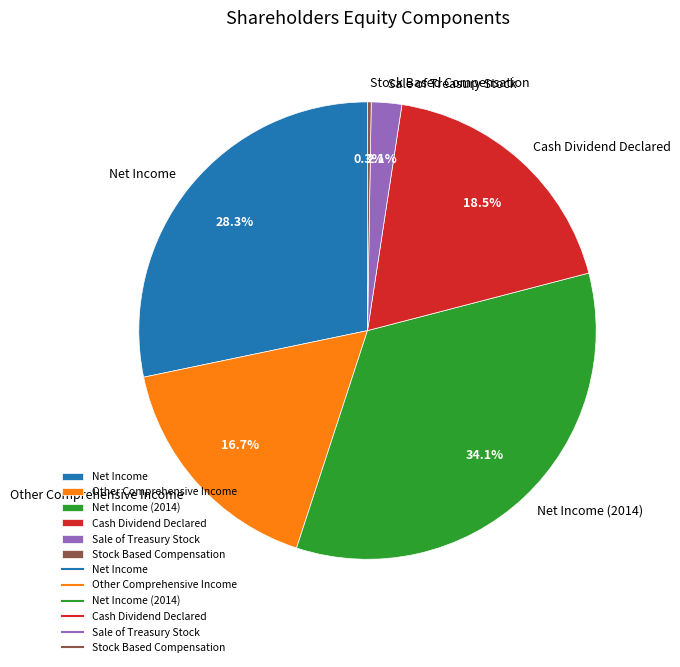

Approximately how many times larger is the value at Net Income compared to Other Comprehensive Income?

1.7